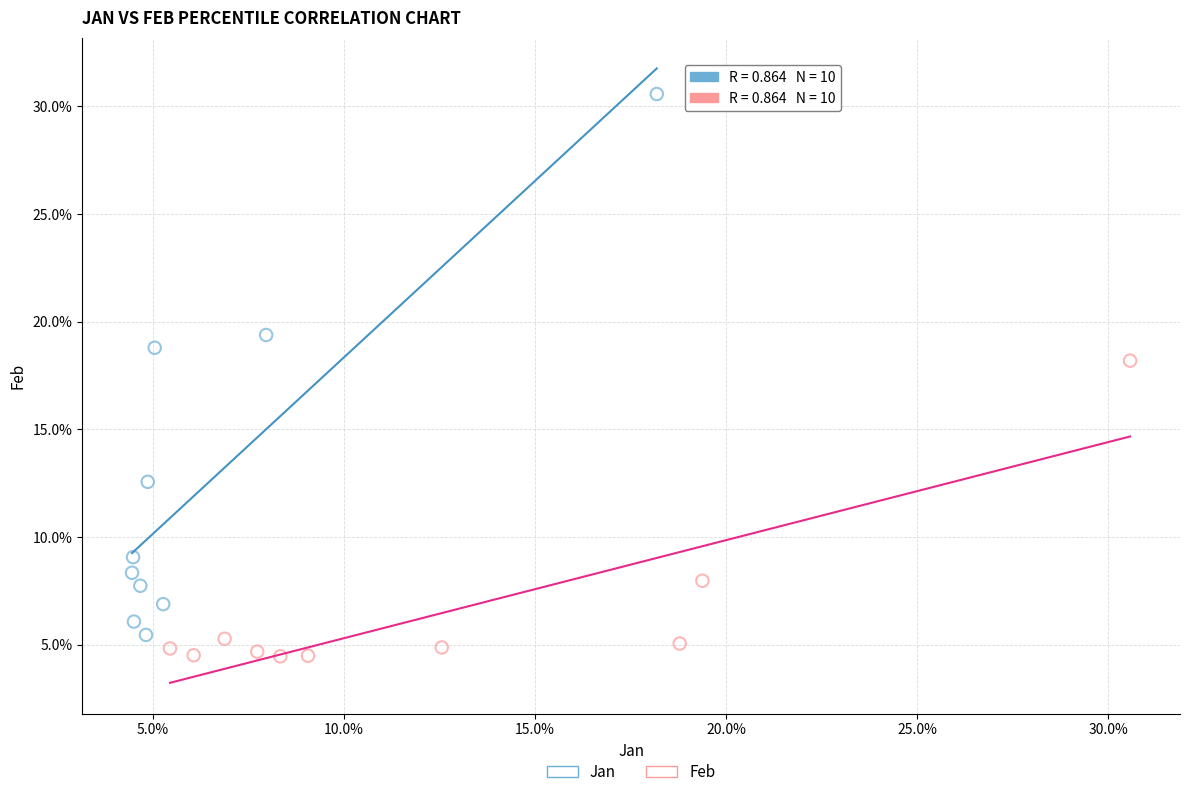

Which series reaches the maximum Y coordinate?

Jan